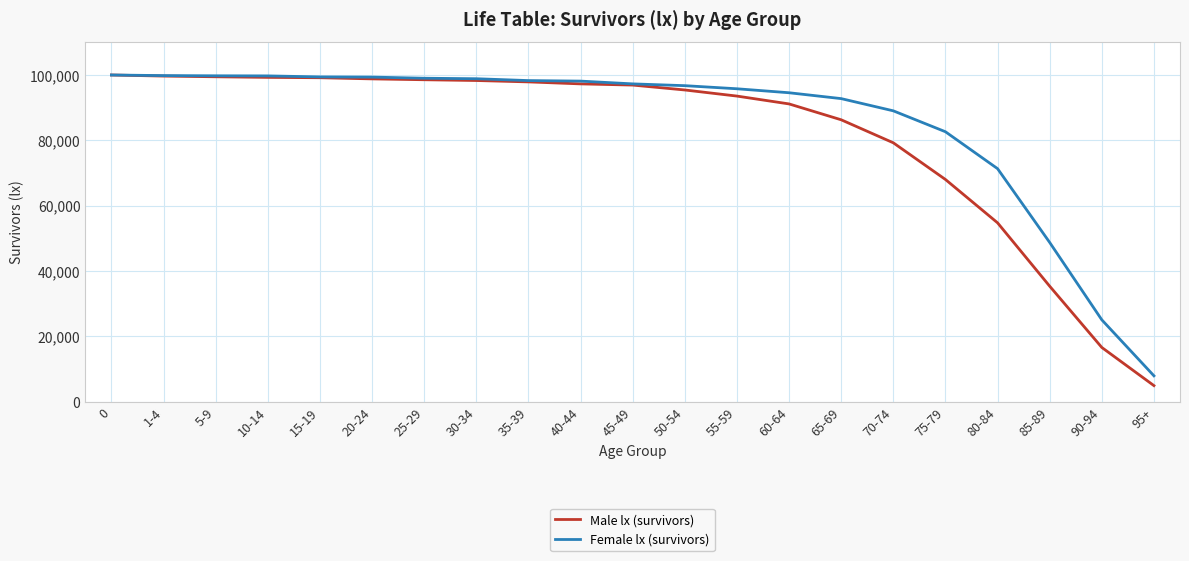

What is the greatest value displayed?

100000